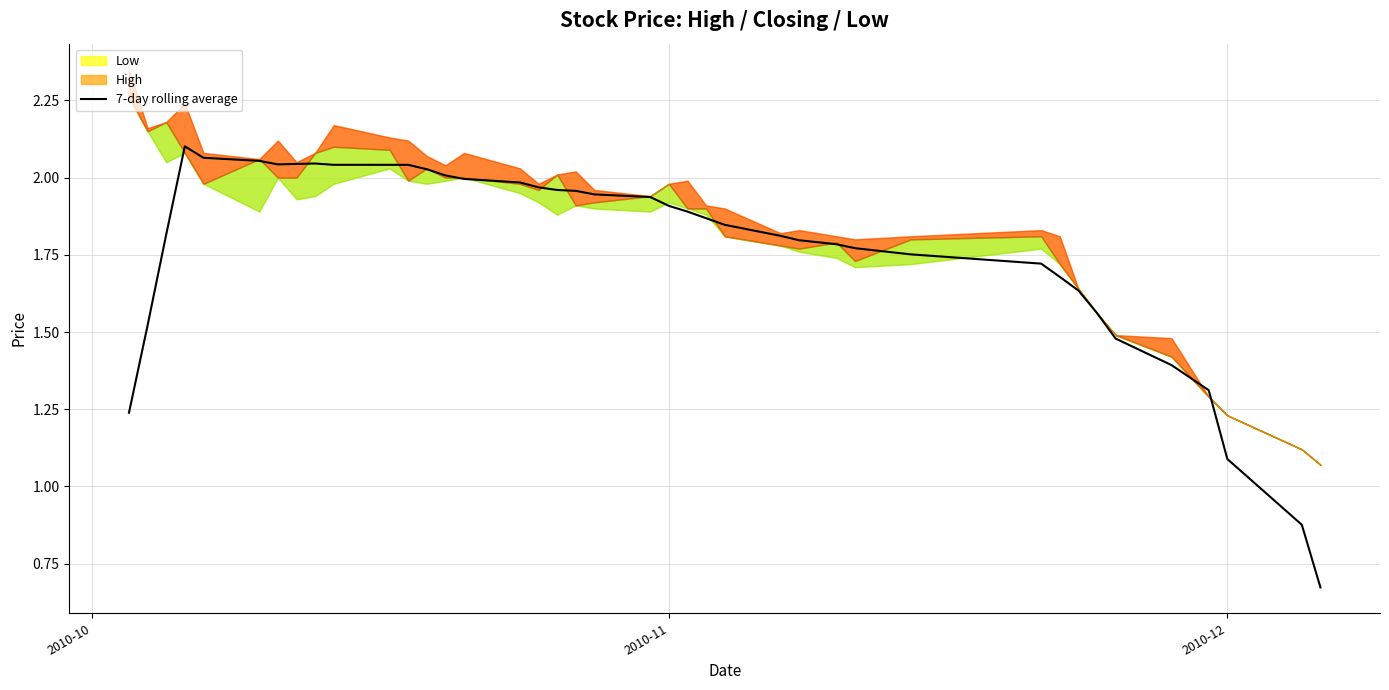

Reading right to left, extract all data points from this chart.

0.7	0.9	1.1	1.3	1.4	1.5	1.6	1.6	1.7	1.7	1.8	1.8	1.8	1.8	1.8	1.8	1.9	1.9	1.9	1.9	1.9	2.0	2.0	2.0	2.0	2.0	2.0	2.0	2.0	2.0	2.0	2.0	2.0	2.0	2.1	2.1	2.1	1.8	1.5	1.2